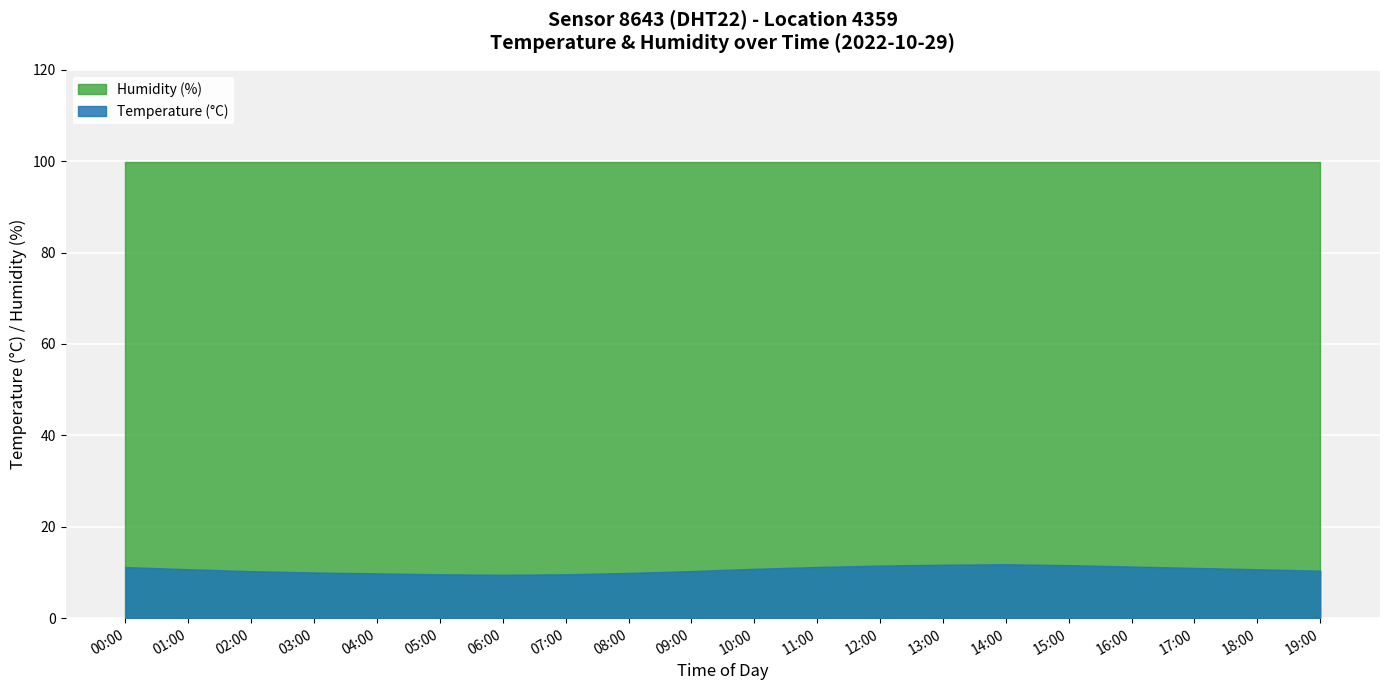

True or false: Temperature has a value of 9.6 at 05:00.

True